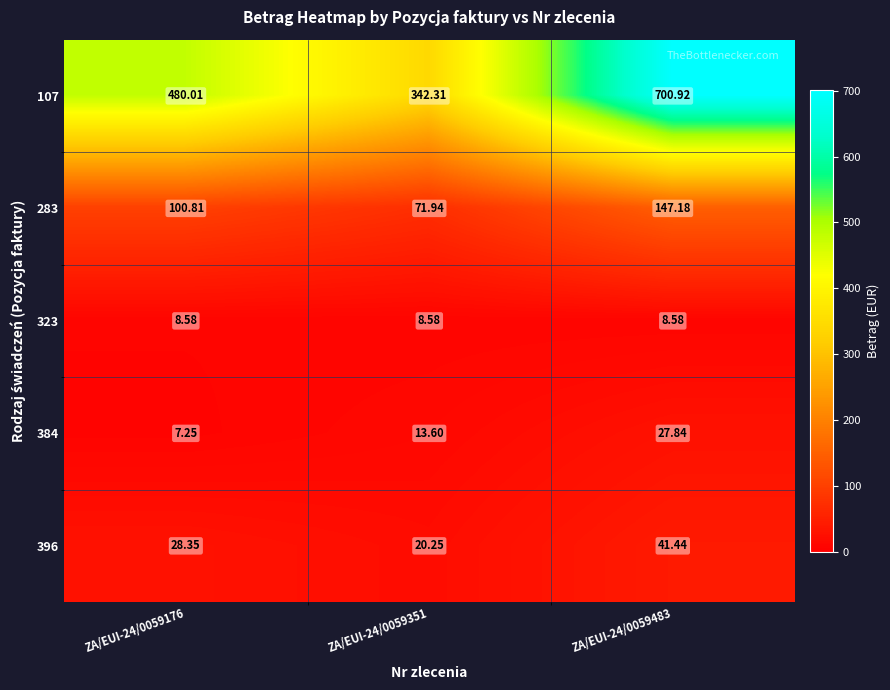

Is the value of 107 at ZA/EUI-24/0059483 greater than the value of 396 at ZA/EUI-24/0059351?

Yes